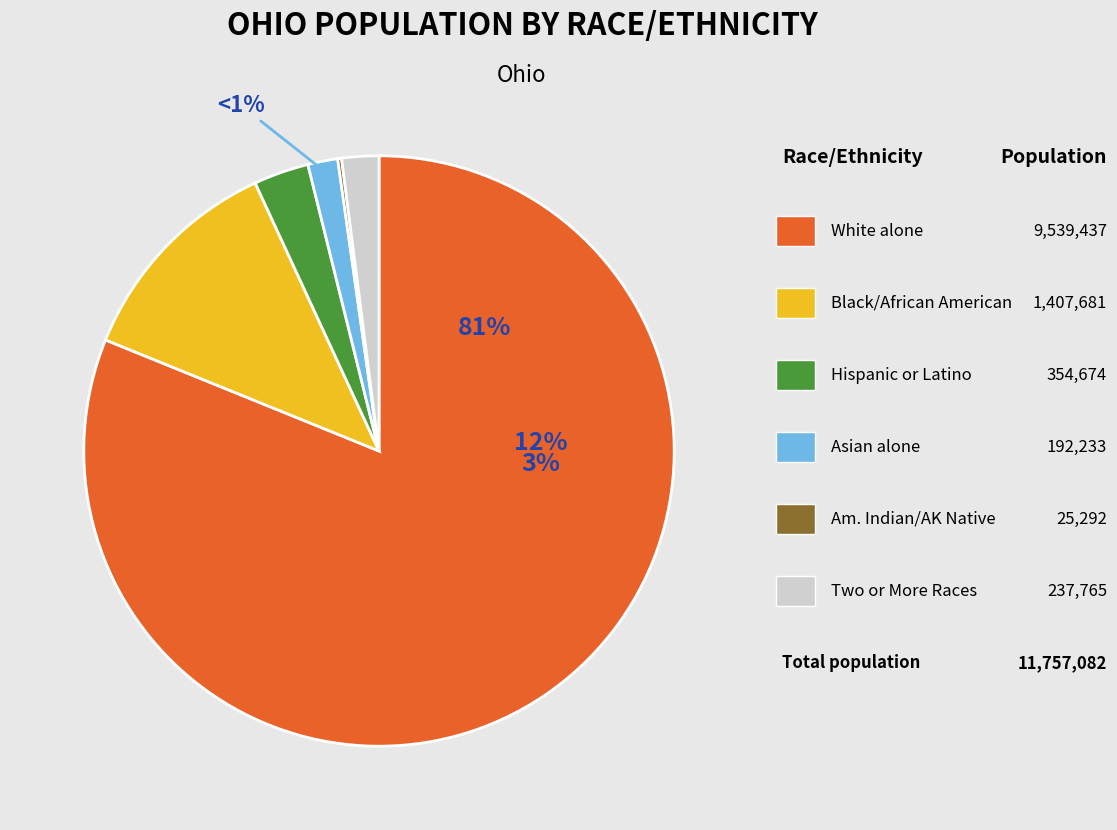

To the nearest percent, what portion does Black or African American alone represent?

12%